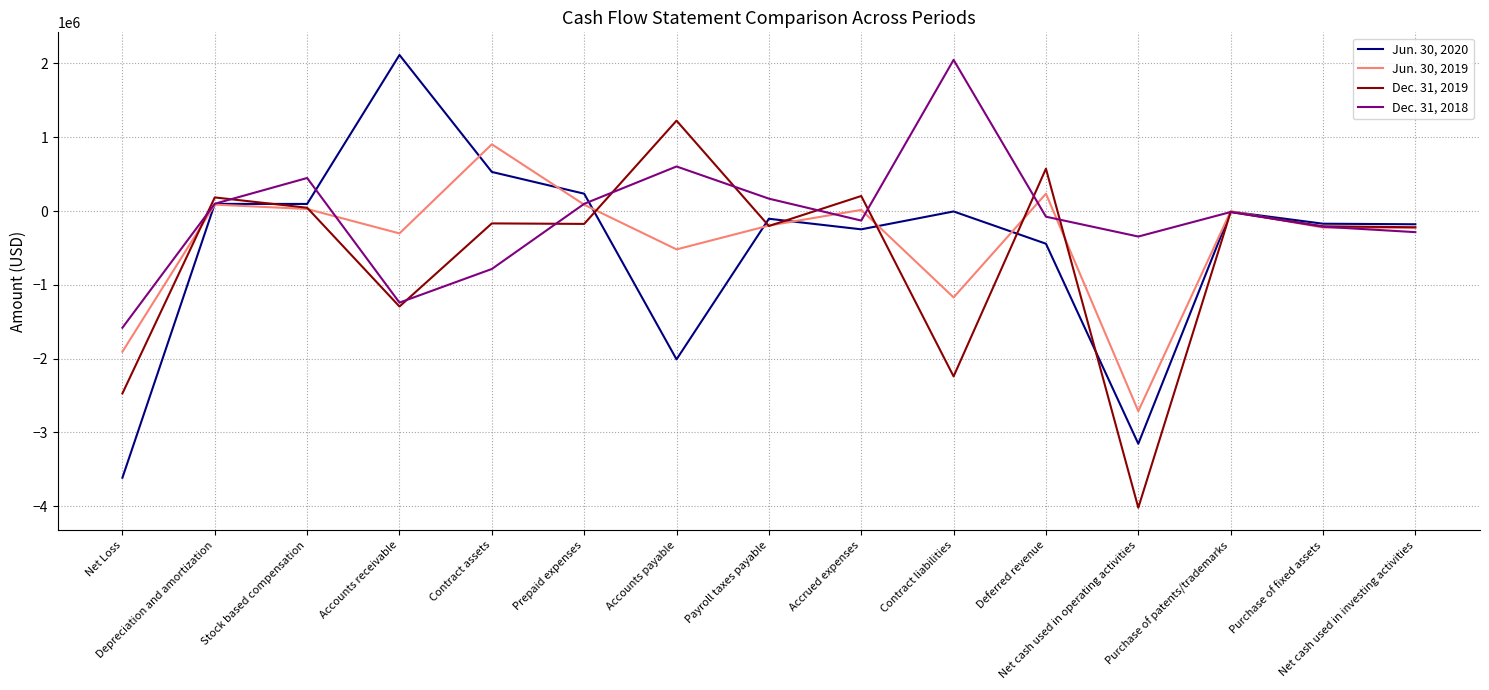

The value of Dec. 31, 2019 at Contract liabilities is -2953256. True or false?

False